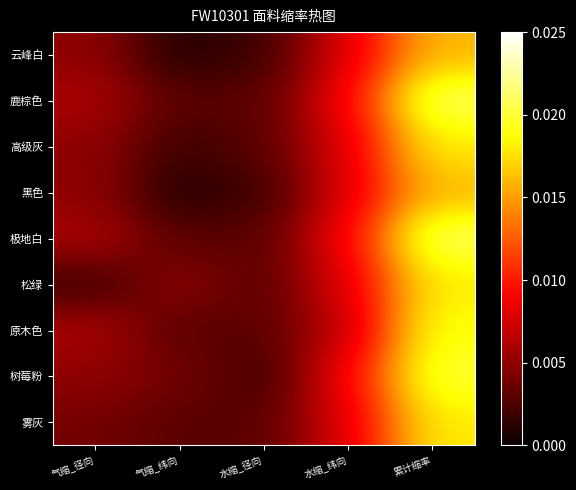

Which series has the widest spread of values?

鹿棕色